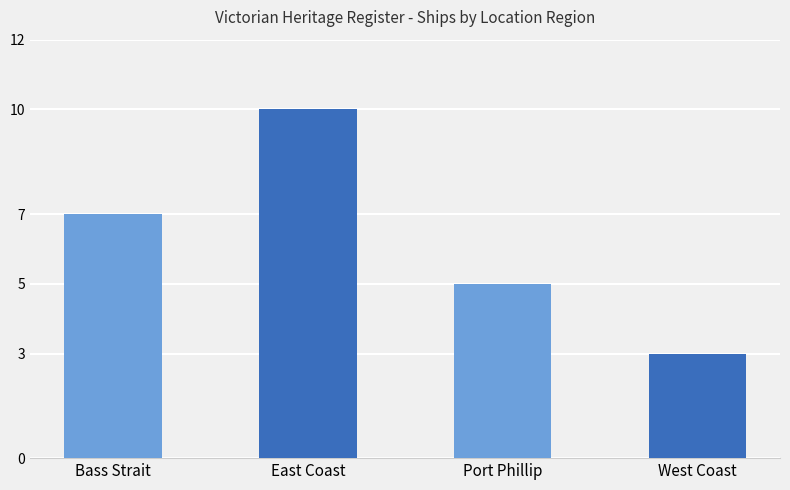

How many values are between 5 and 10?

3